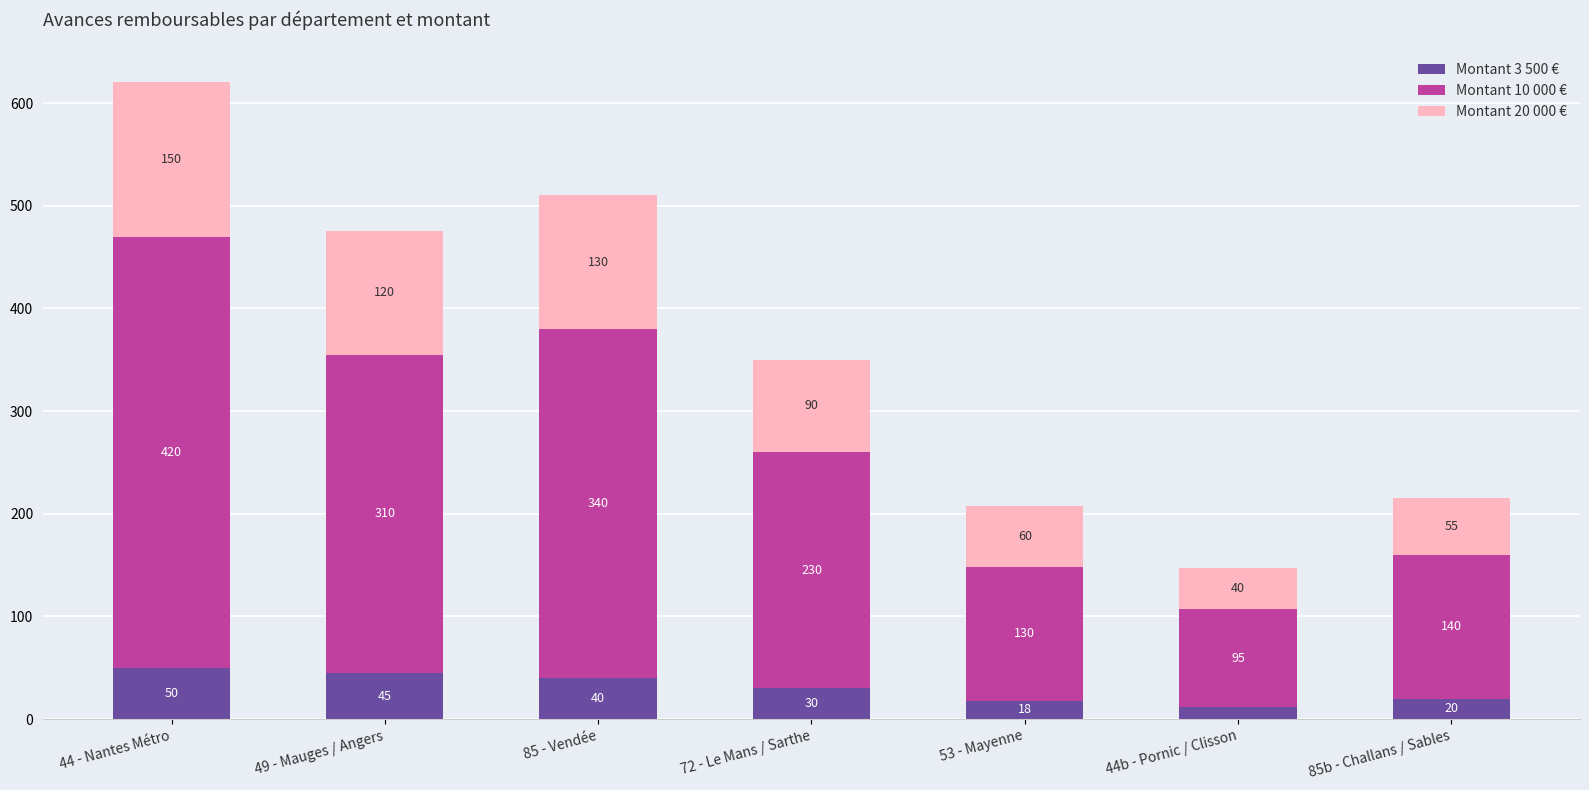

What is the maximum value for Montant 3 500 €?

50